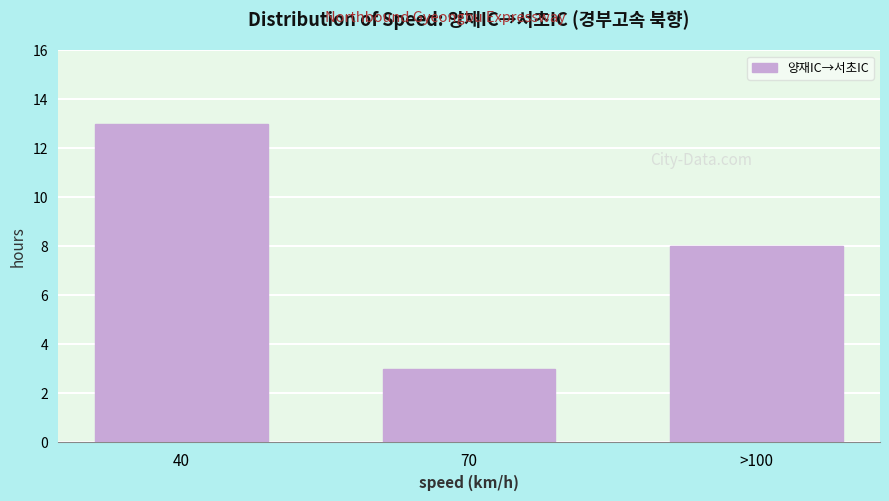

Reading right to left, transcribe all the data shown in this chart.

8	3	13